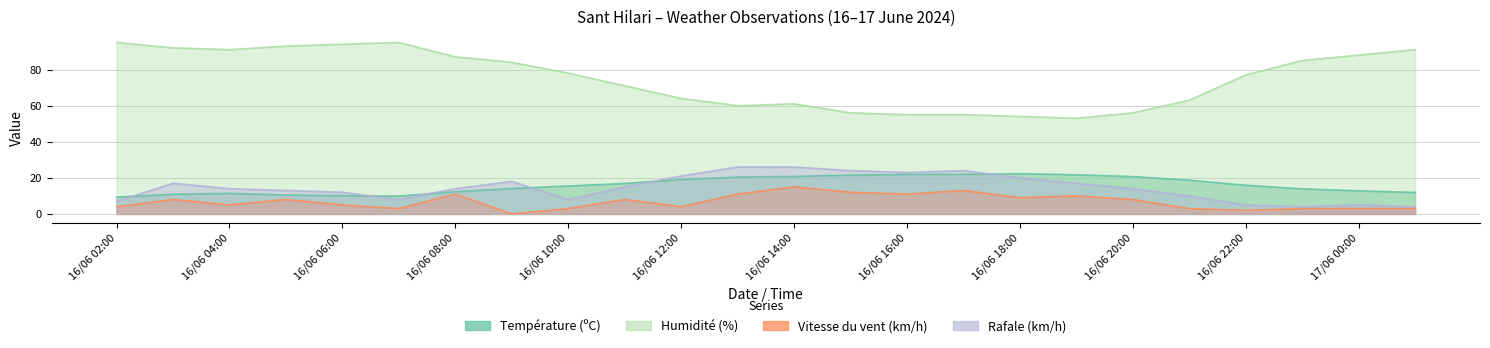

What value does the Rafale (km/h) series have at 17/06 00:00?

5.0